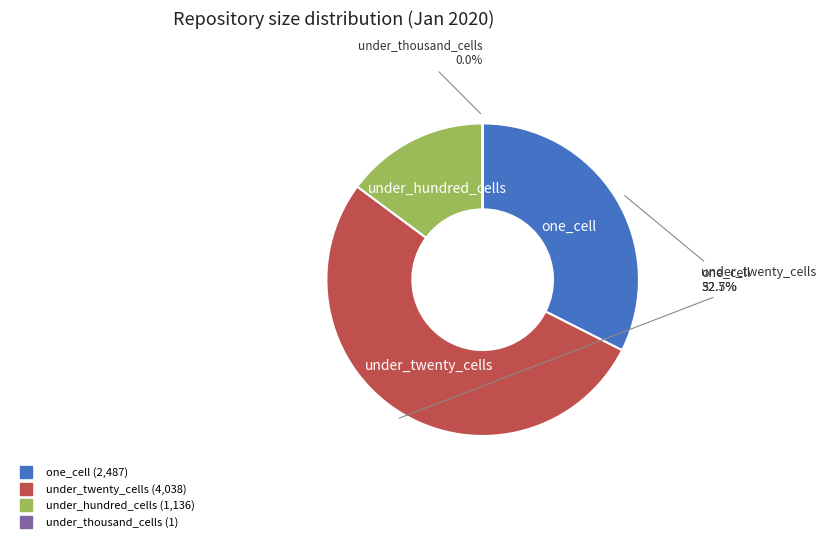

Is there any slice that represents more than half of the pie?

Yes